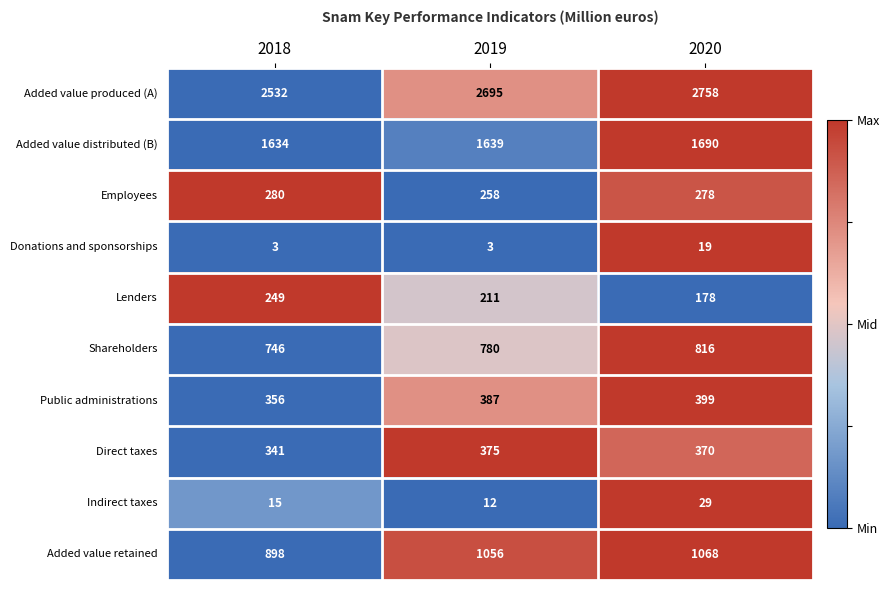

What is the difference between the maximum and second lowest values in the Shareholders series?

36